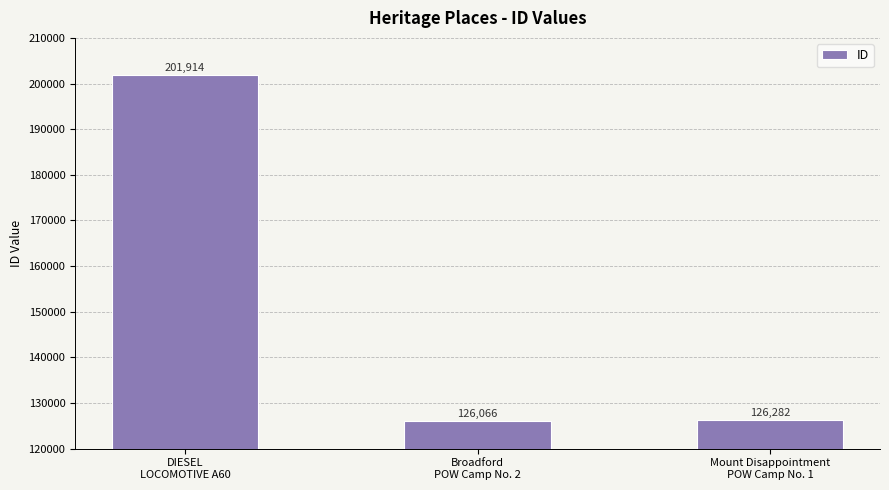

At which category does the chart reach its peak across all series?

DIESEL
LOCOMOTIVE A60